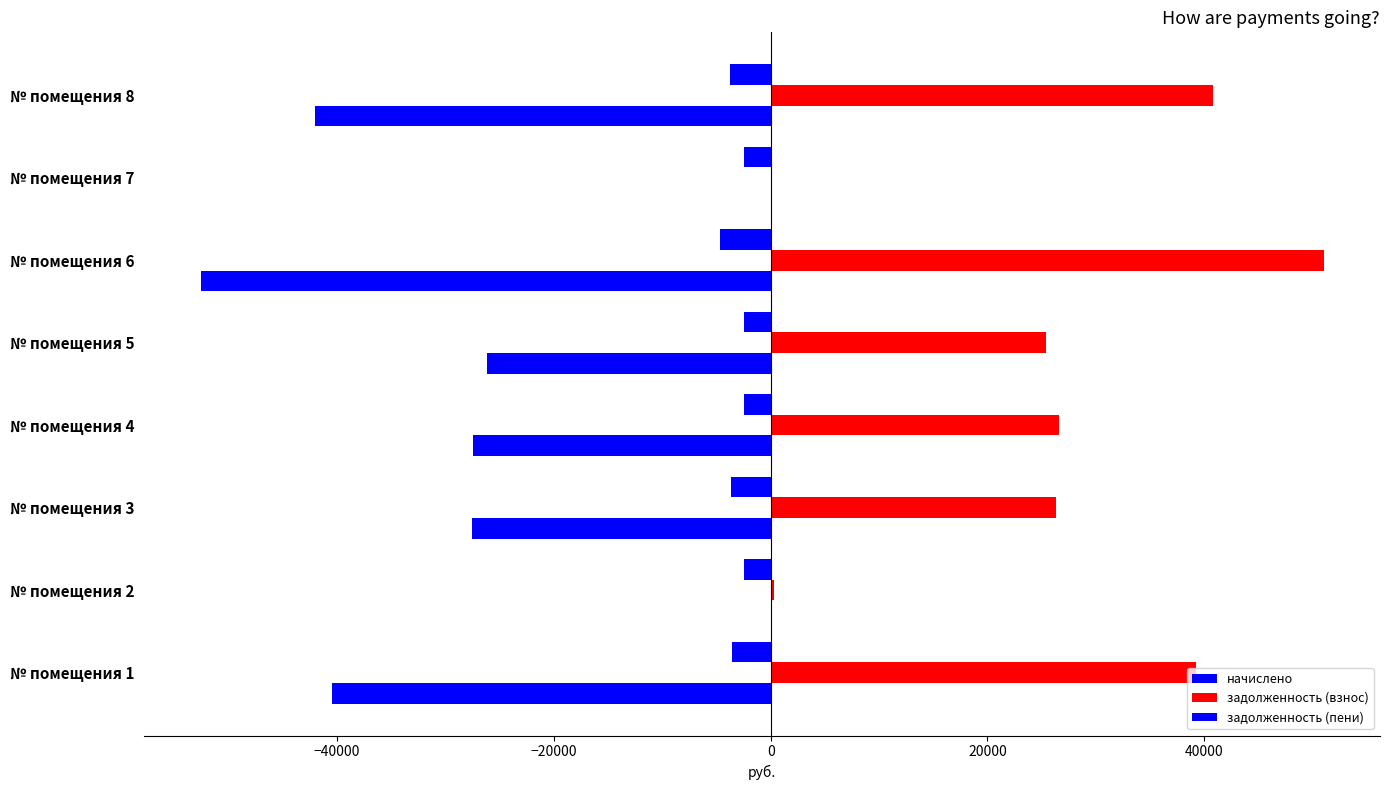

What is the value of the начислено bar at the 6th from the left?

-4687.2